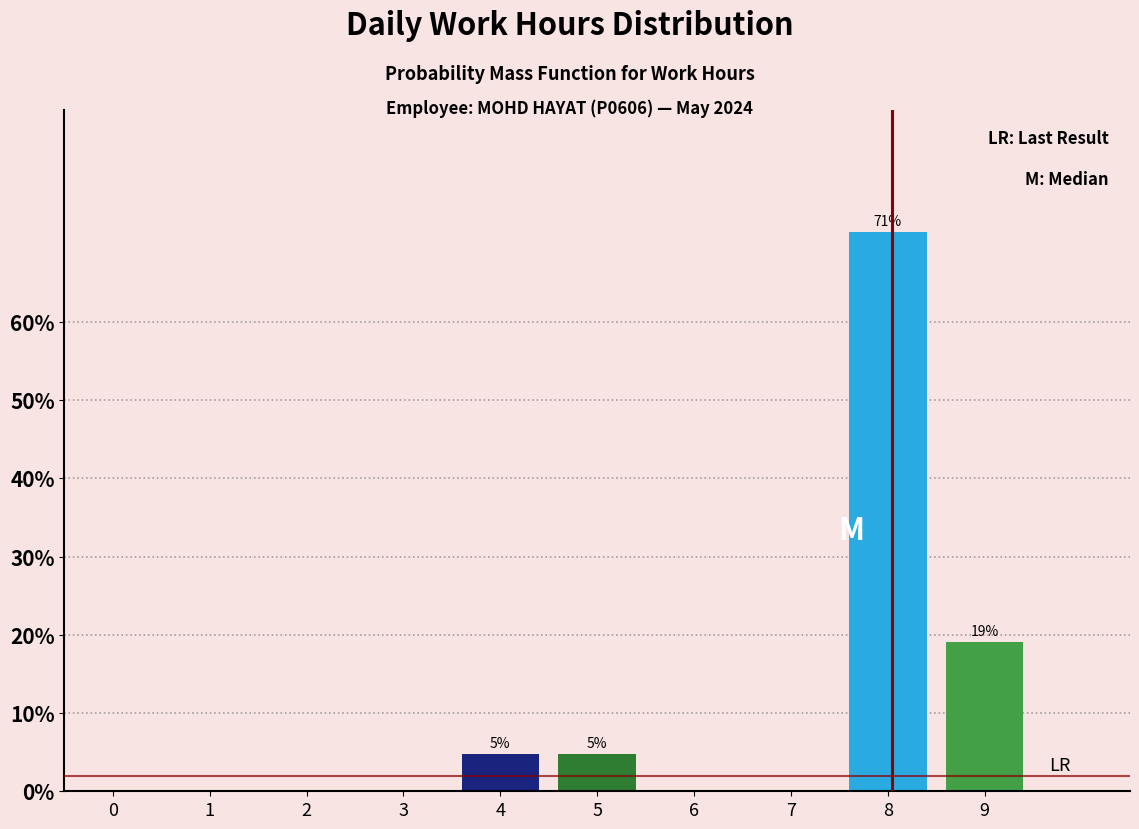

Reading left to right, extract all data points from this chart.

0=0.0	1=0.0	2=0.0	3=0.0	4=4.8	5=4.8	6=0.0	7=0.0	8=71.4	9=19.0